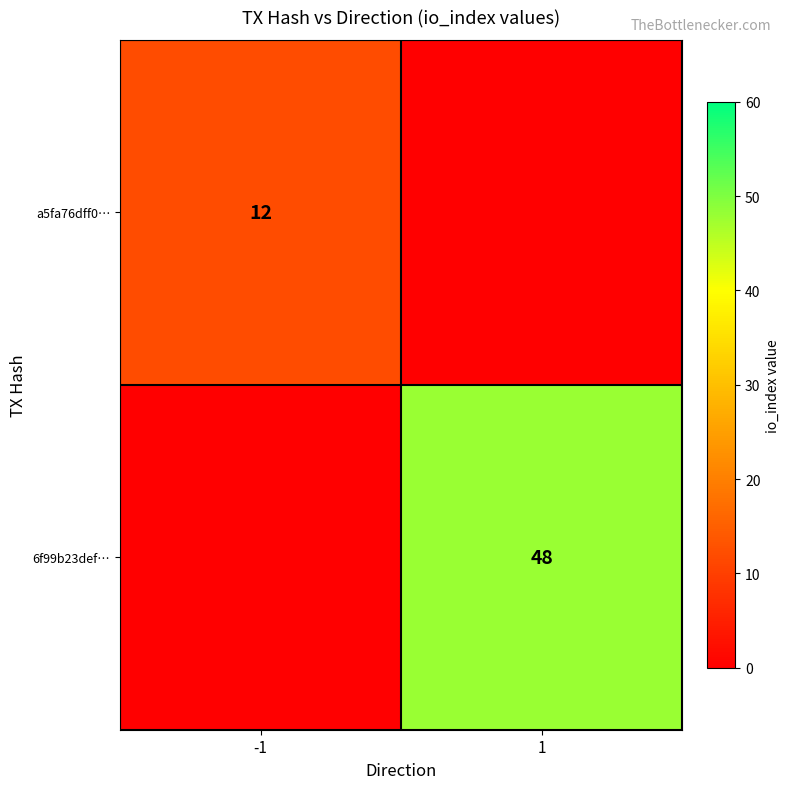

The 6f99b23def… series shows 84 at 1. True or false?

False